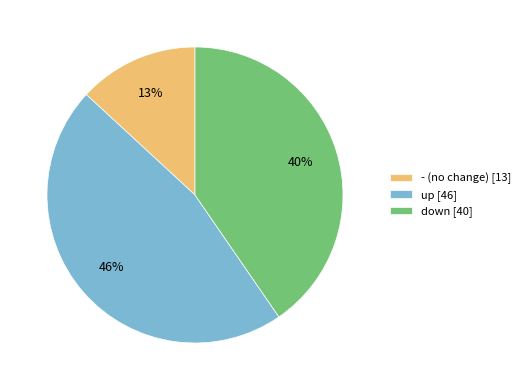

To the nearest percent, what is the difference between the down and - slice percentages?

27%